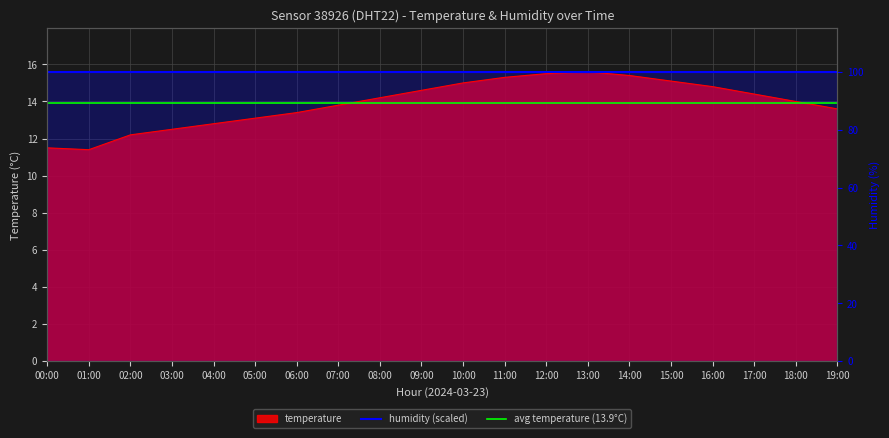

The value at 06:00 is 13.4. True or false?

True